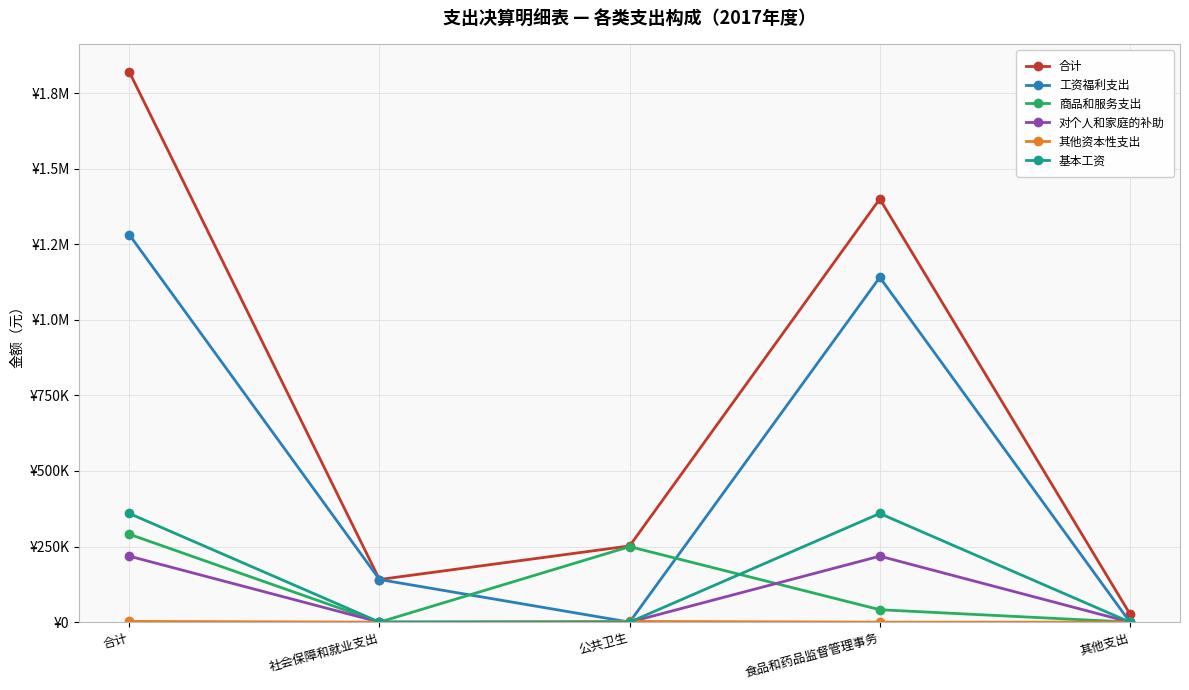

Does the chart have visible grid lines?

Yes